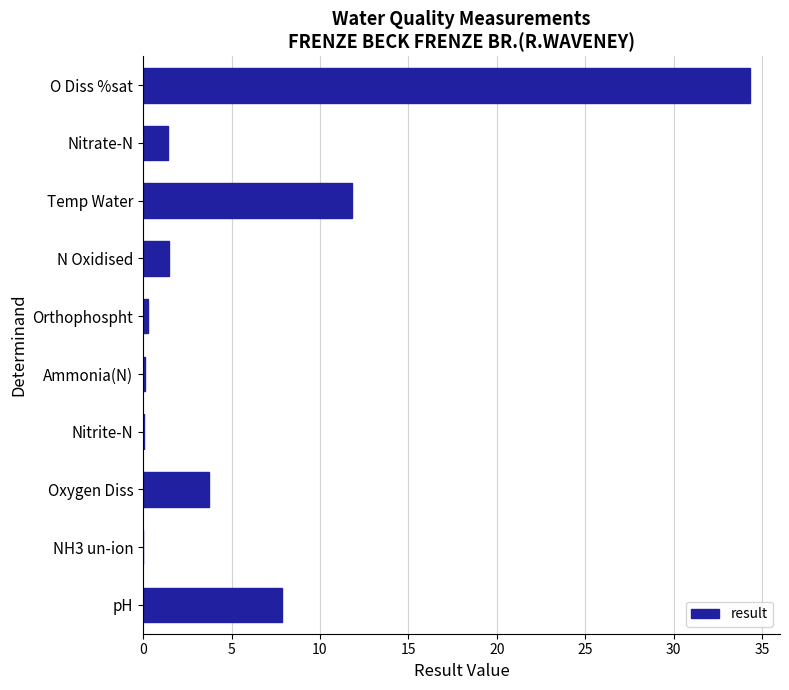

Are the bars horizontal?

Yes